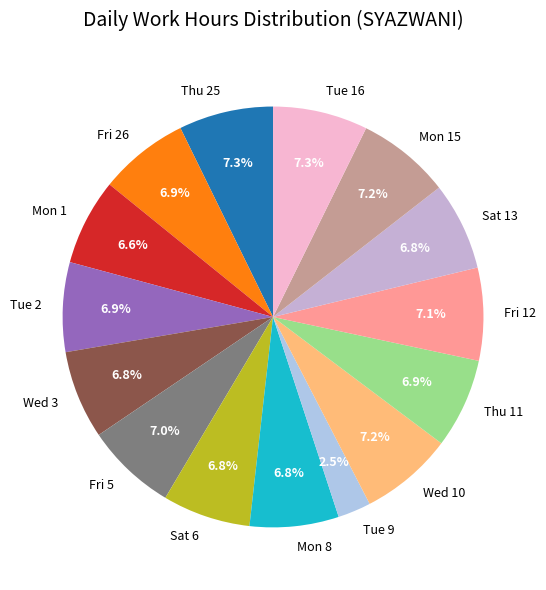

To the nearest percent, what is the average slice percentage?

7%